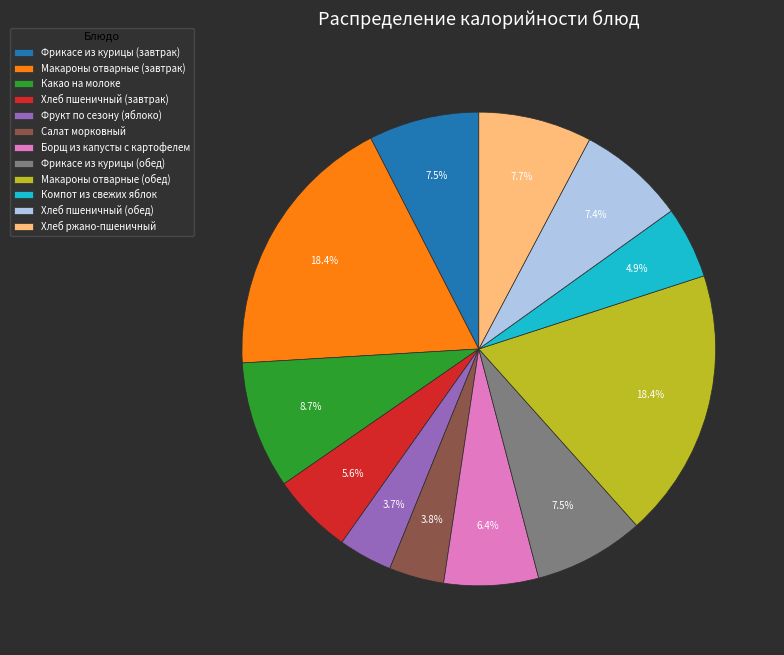

How much of the chart is everything except Макароны отварные (завтрак)?

81.6%